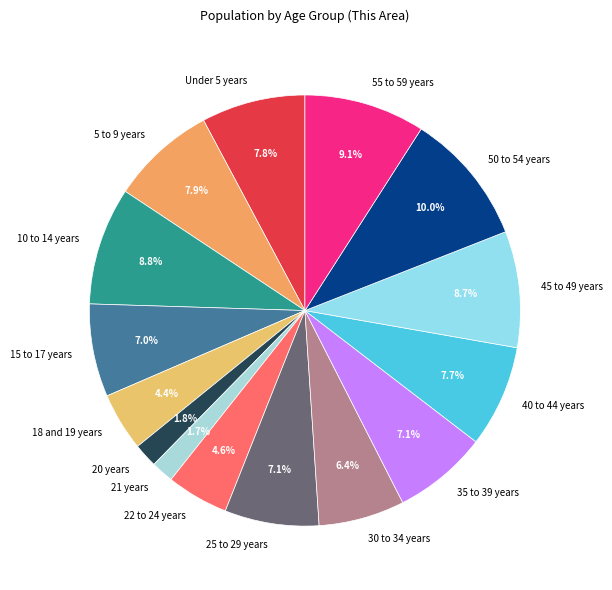

Is there any slice that represents more than half of the pie?

No